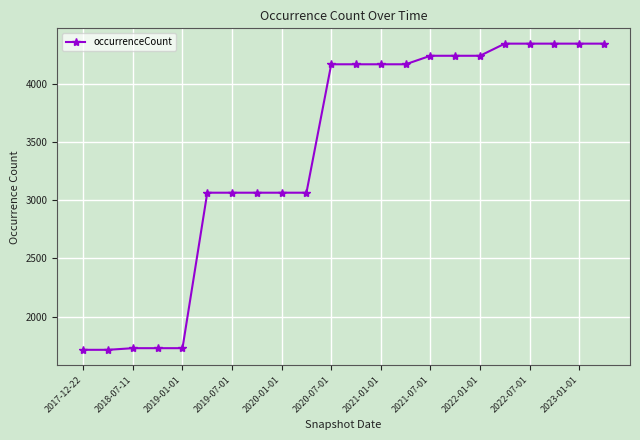

How many values are below 4165?

10